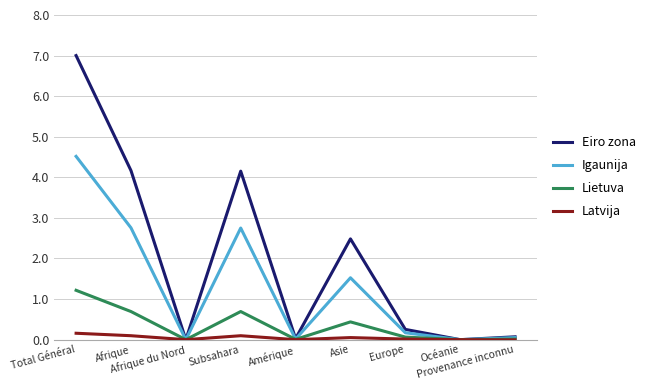

Rank the series by their maximum value, from highest to lowest.

Eiro zona, Igaunija, Lietuva, Latvija